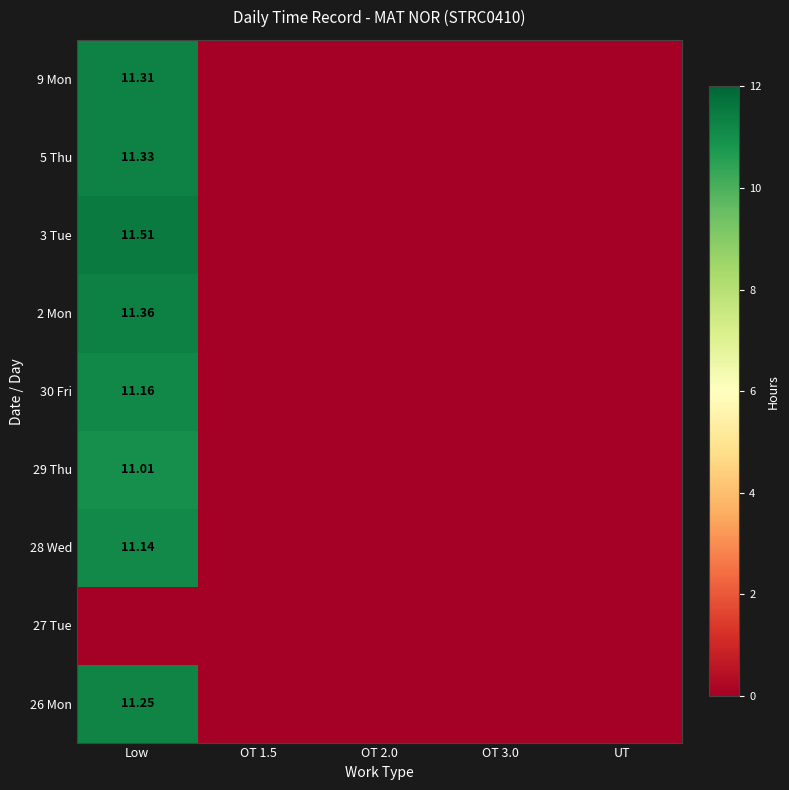

True or false: 5 Thu has a value of 0.0 at UT.

True